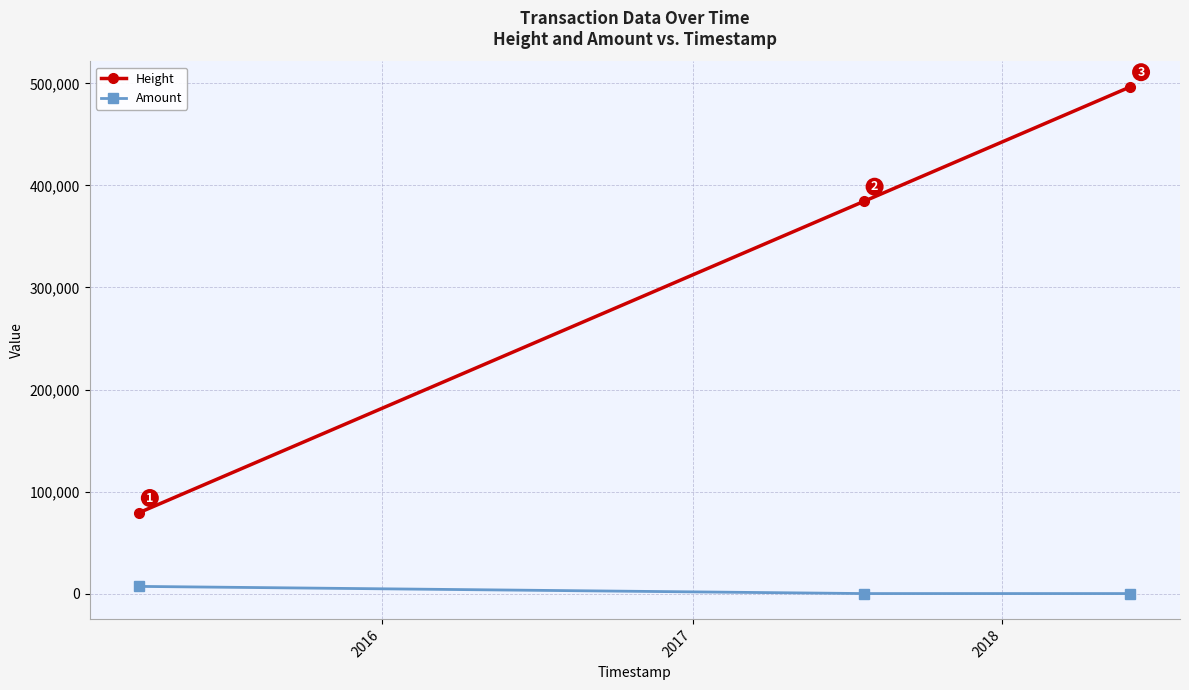

What is the maximum value for Amount?

7019